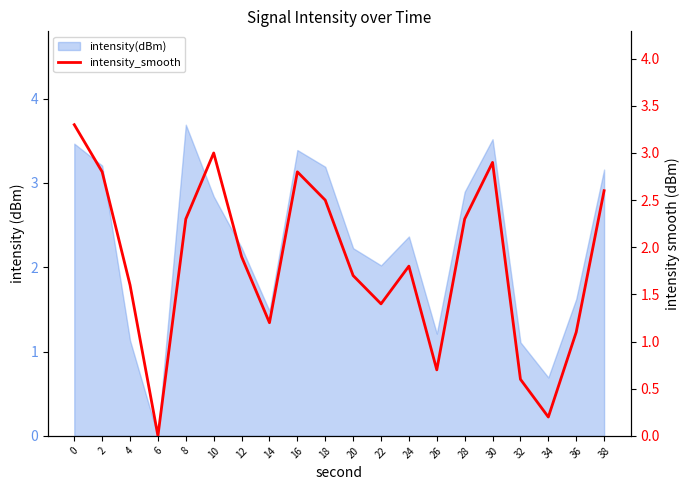

Which category has the lowest value across all series?

6